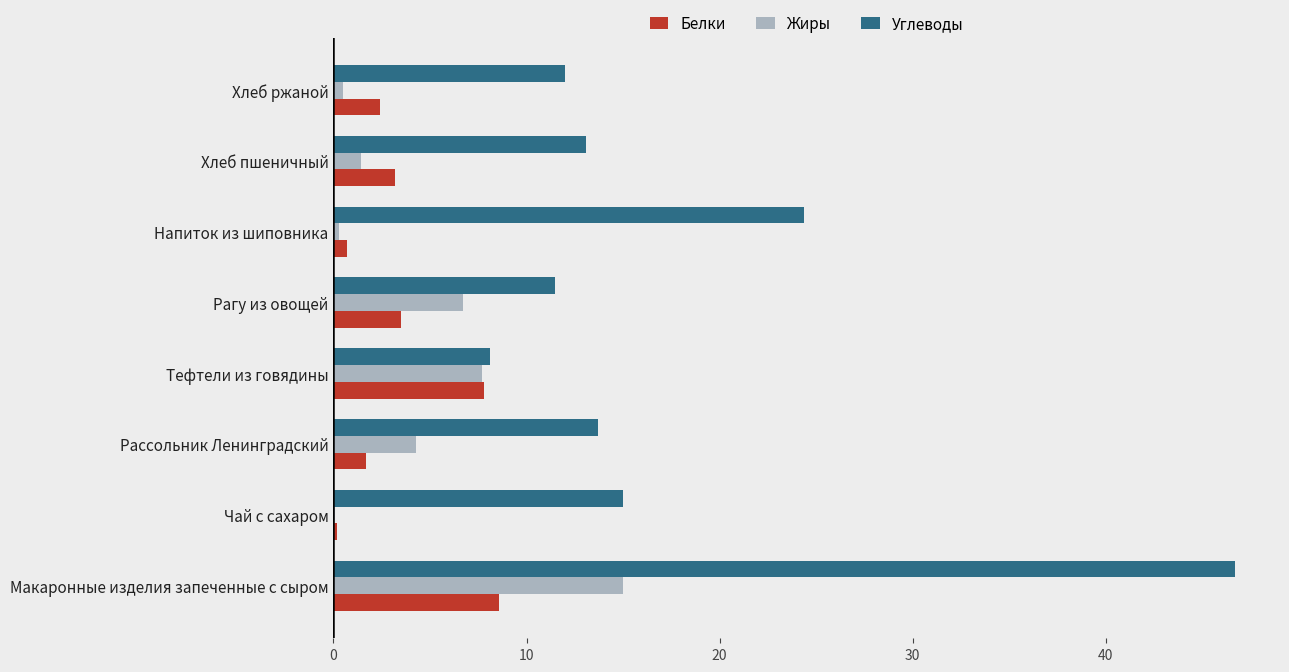

What is the average value of the Жиры series?

4.5